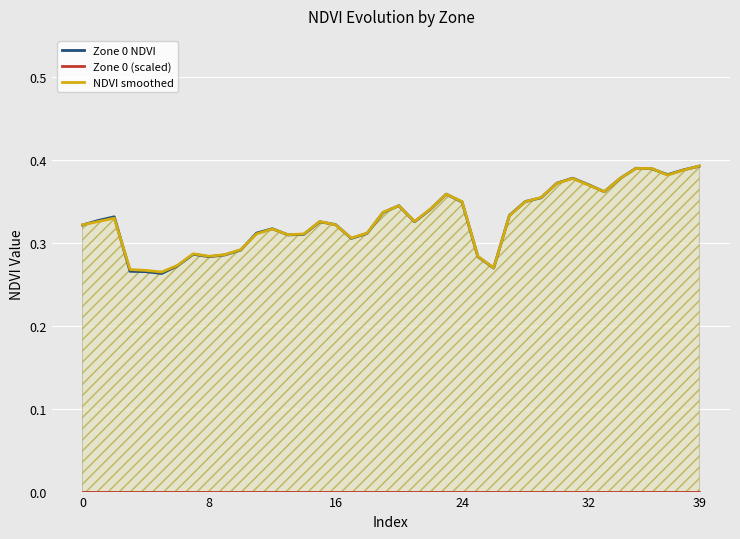

Reading right to left, transcribe all the data shown in this chart.

Zone 0 NDVI: 0.4	0.4	0.4	0.4	0.4	0.4	0.4	0.4	0.4	0.4	0.4	0.4	0.3	0.3	0.3	0.3	0.4	0.3	0.3	0.3	0.3	0.3	0.3	0.3	0.3	0.3	0.3	0.3	0.3	0.3	0.3	0.3	0.3	0.3	0.3	0.3	0.3	0.3	0.3	0.3
Zone 0 (scaled): 0.0	0.0	0.0	0.0	0.0	0.0	0.0	0.0	0.0	0.0	0.0	0.0	0.0	0.0	0.0	0.0	0.0	0.0	0.0	0.0	0.0	0.0	0.0	0.0	0.0	0.0	0.0	0.0	0.0	0.0	0.0	0.0	0.0	0.0	0.0	0.0	0.0	0.0	0.0	0.0
NDVI smoothed: 0.4	0.4	0.4	0.4	0.4	0.4	0.4	0.4	0.4	0.4	0.4	0.3	0.3	0.3	0.3	0.3	0.4	0.3	0.3	0.3	0.3	0.3	0.3	0.3	0.3	0.3	0.3	0.3	0.3	0.3	0.3	0.3	0.3	0.3	0.3	0.3	0.3	0.3	0.3	0.3